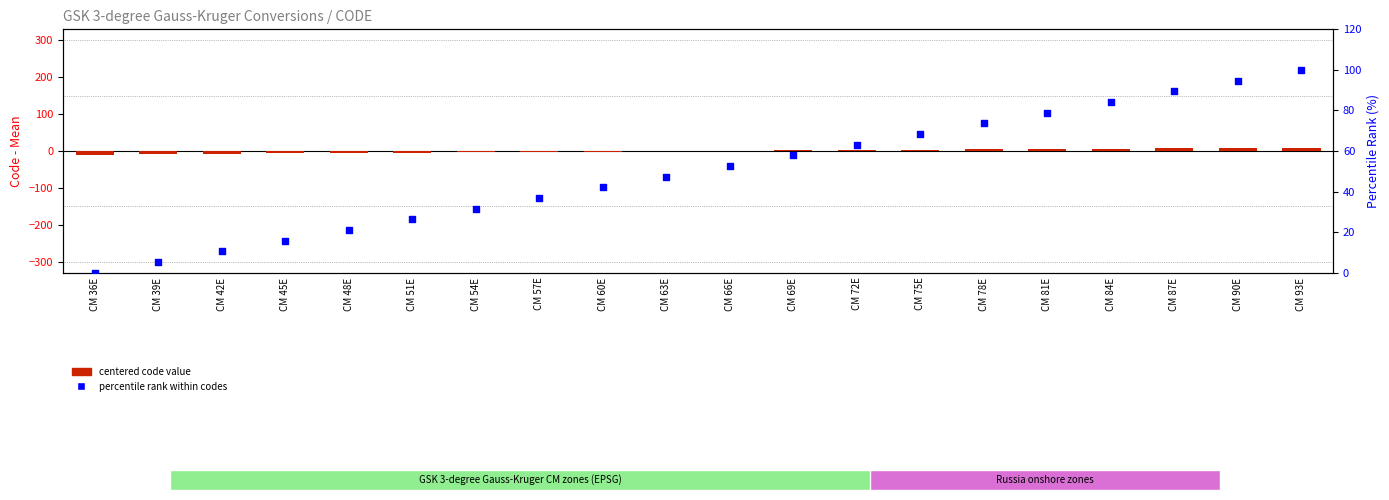

Is the value of percentile rank within codes at CM 75E greater than the value of centered code value at CM 39E?

Yes